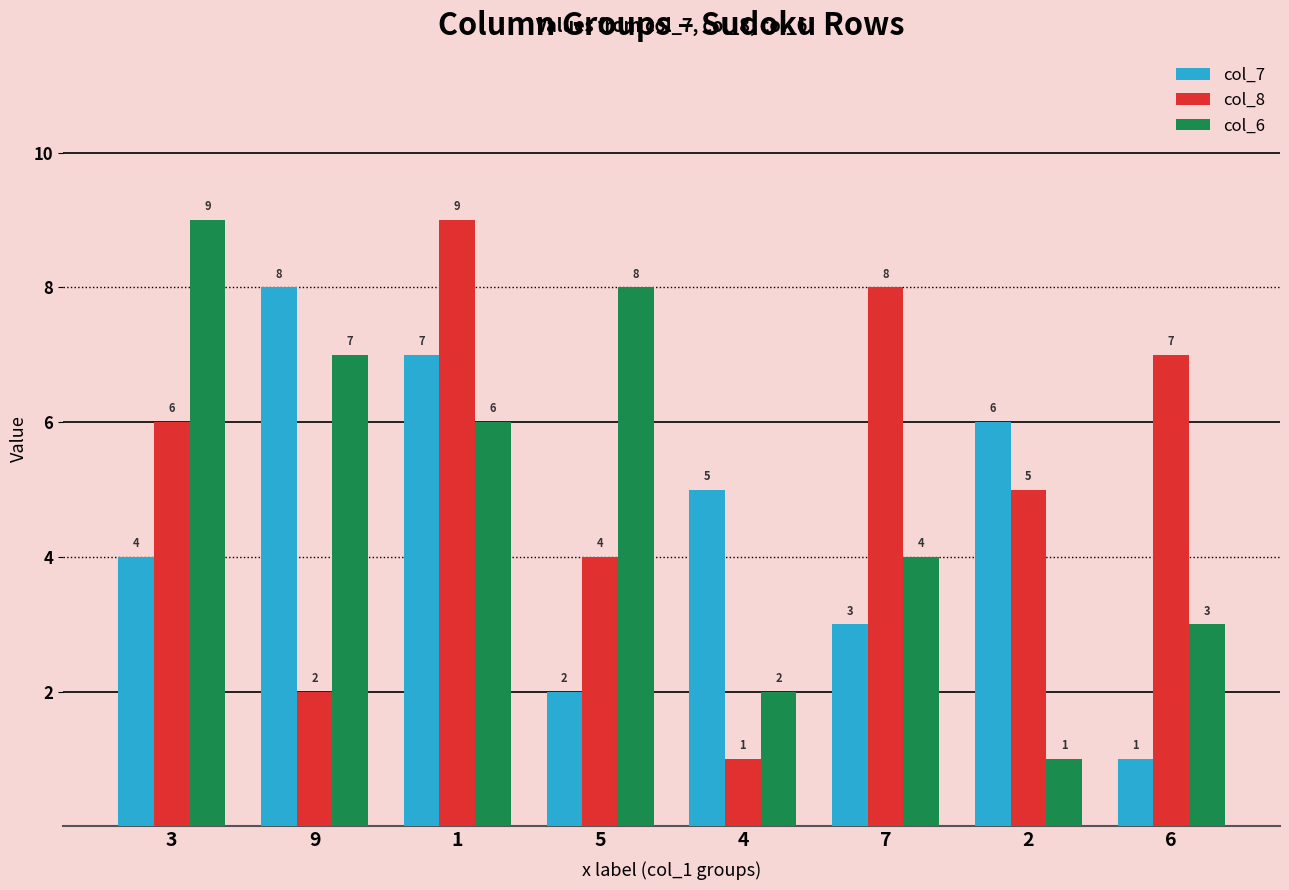

How many bars are there in total?

24